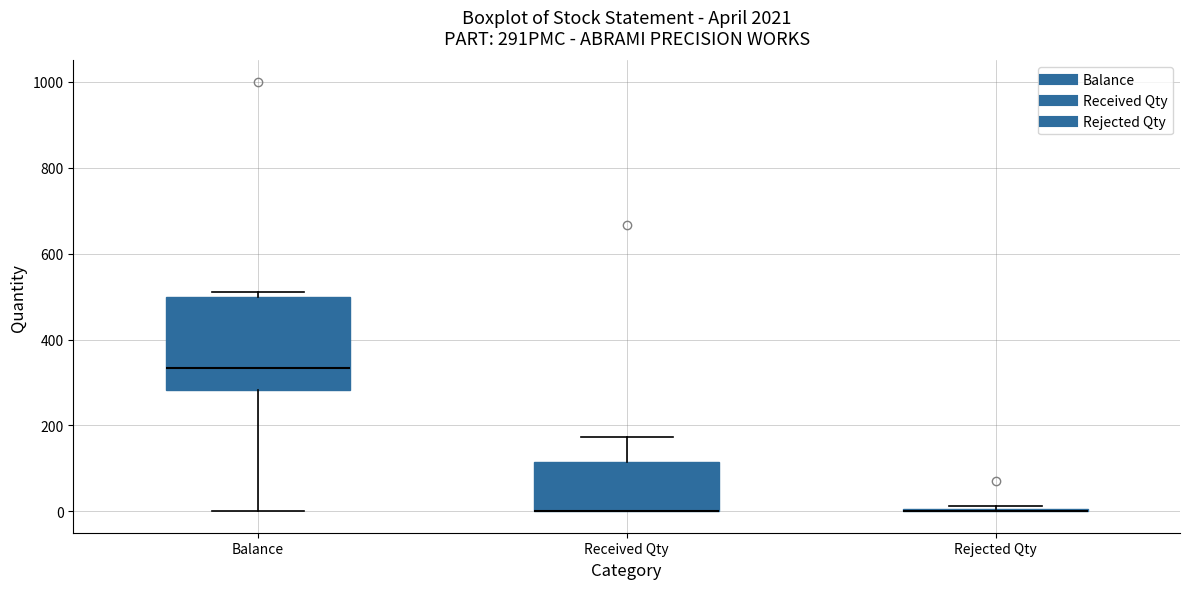

Where is the lower edge of the box for Received Qty on the y-axis? The values are not printed on the chart, so give them approximately, as read against the axis.

0